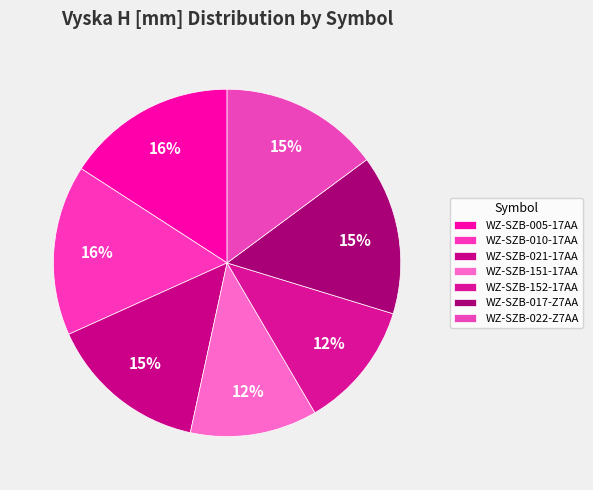

Rank the categories by value from lowest to highest.

WZ-SZB-151-17AA, WZ-SZB-152-17AA, WZ-SZB-021-17AA, WZ-SZB-017-Z7AA, WZ-SZB-022-Z7AA, WZ-SZB-005-17AA, WZ-SZB-010-17AA